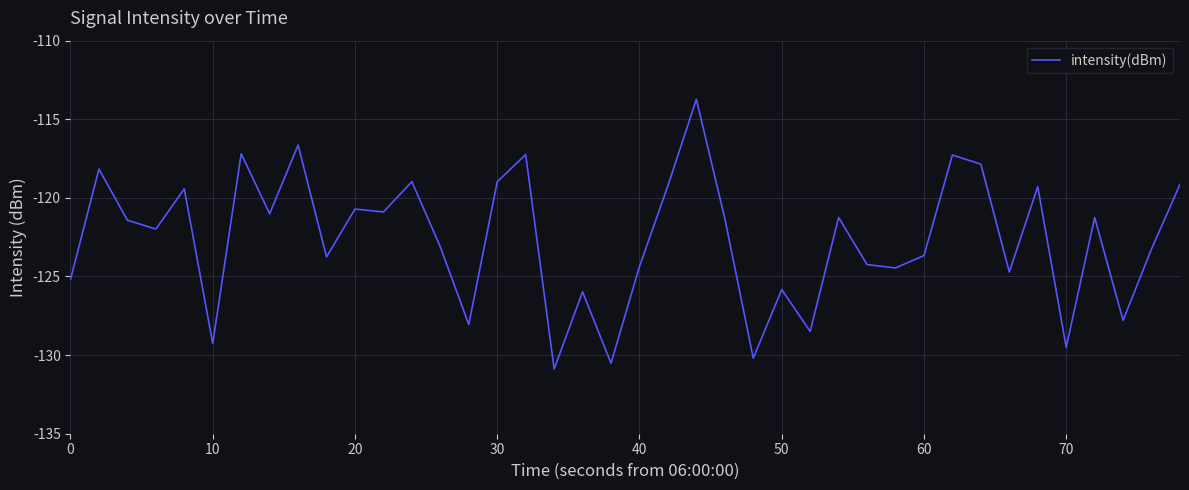

What is the difference between the maximum and minimum values?

17.2